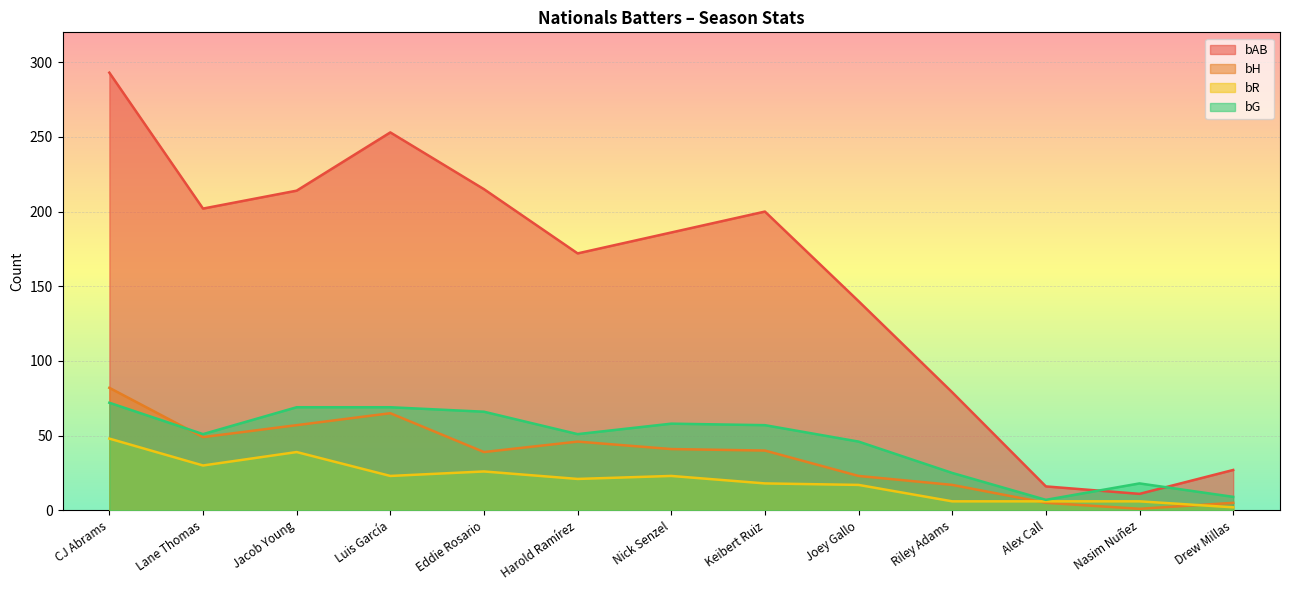

At which category does the chart reach its minimum across all series?

Nasim Nuñez